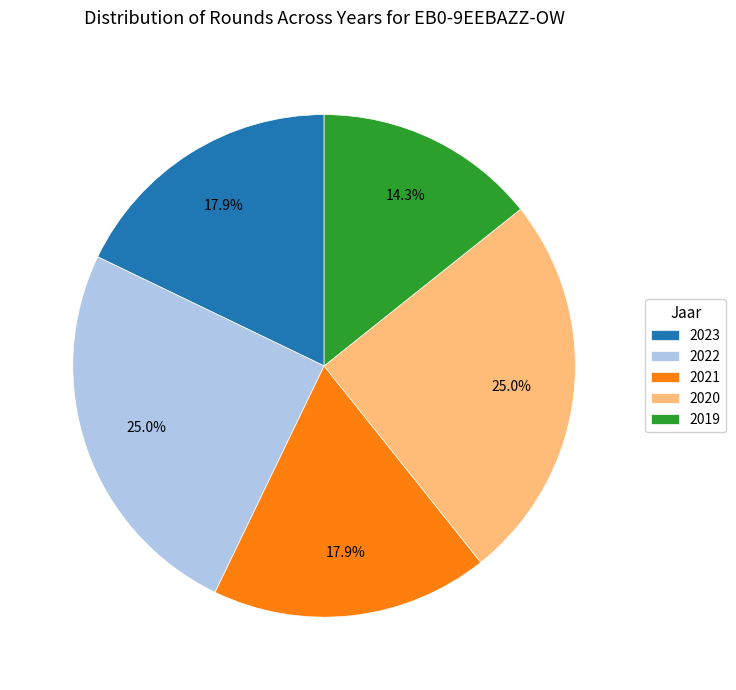

Is there any slice that represents more than half of the pie?

No